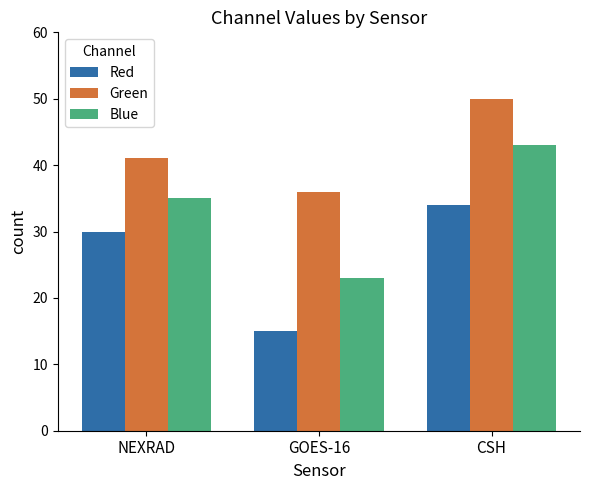

The value of Red at CSH is 34. True or false?

True